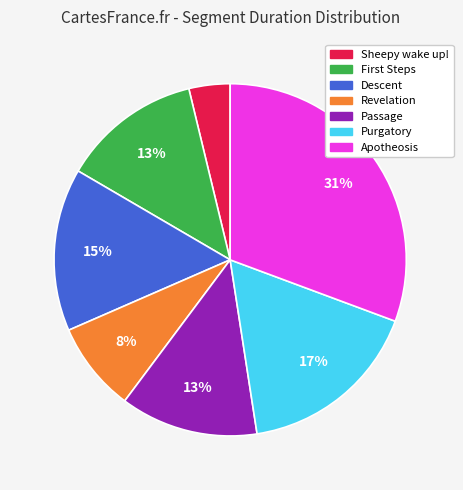

To the nearest percent, what percentage of the pie is Revelation?

8%